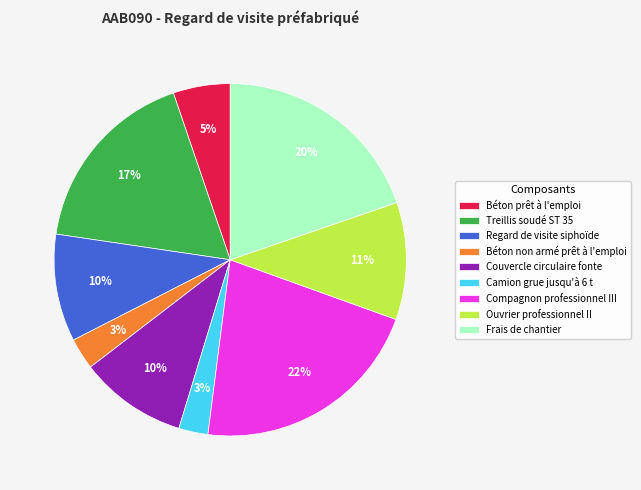

Which slice is the largest?

Compagnon professionnel III